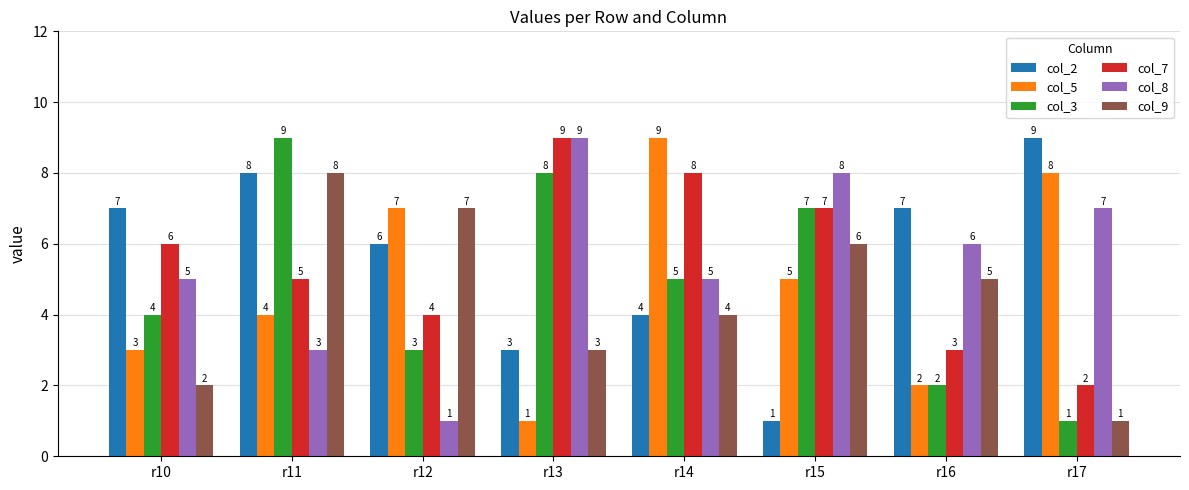

At which category is the sum across all series the highest?

r11